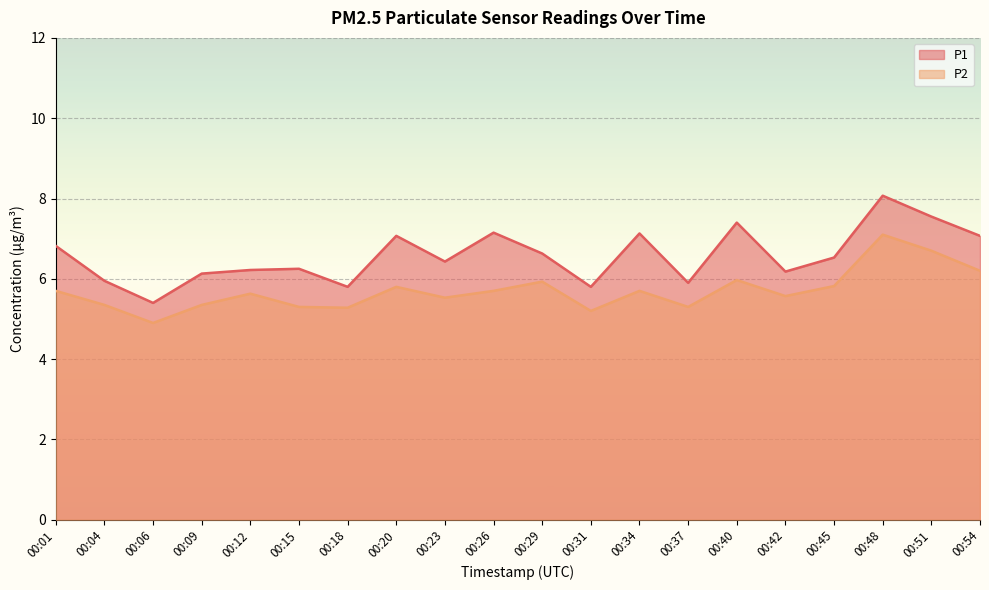

At which label does P1 reach its peak?

00:48